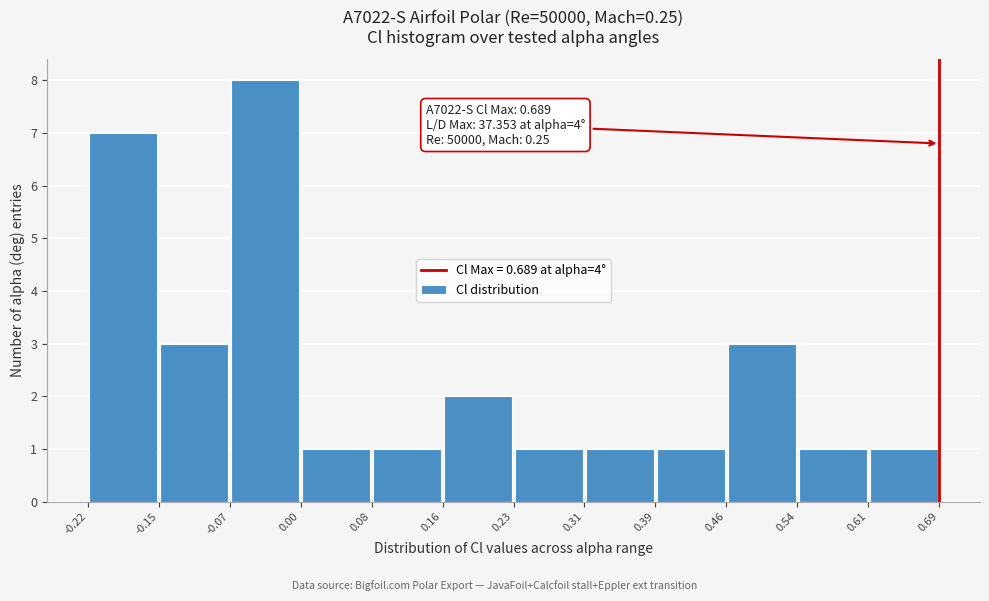

Over which range of the x-axis is the bar tallest?

-0.07 to 0.00